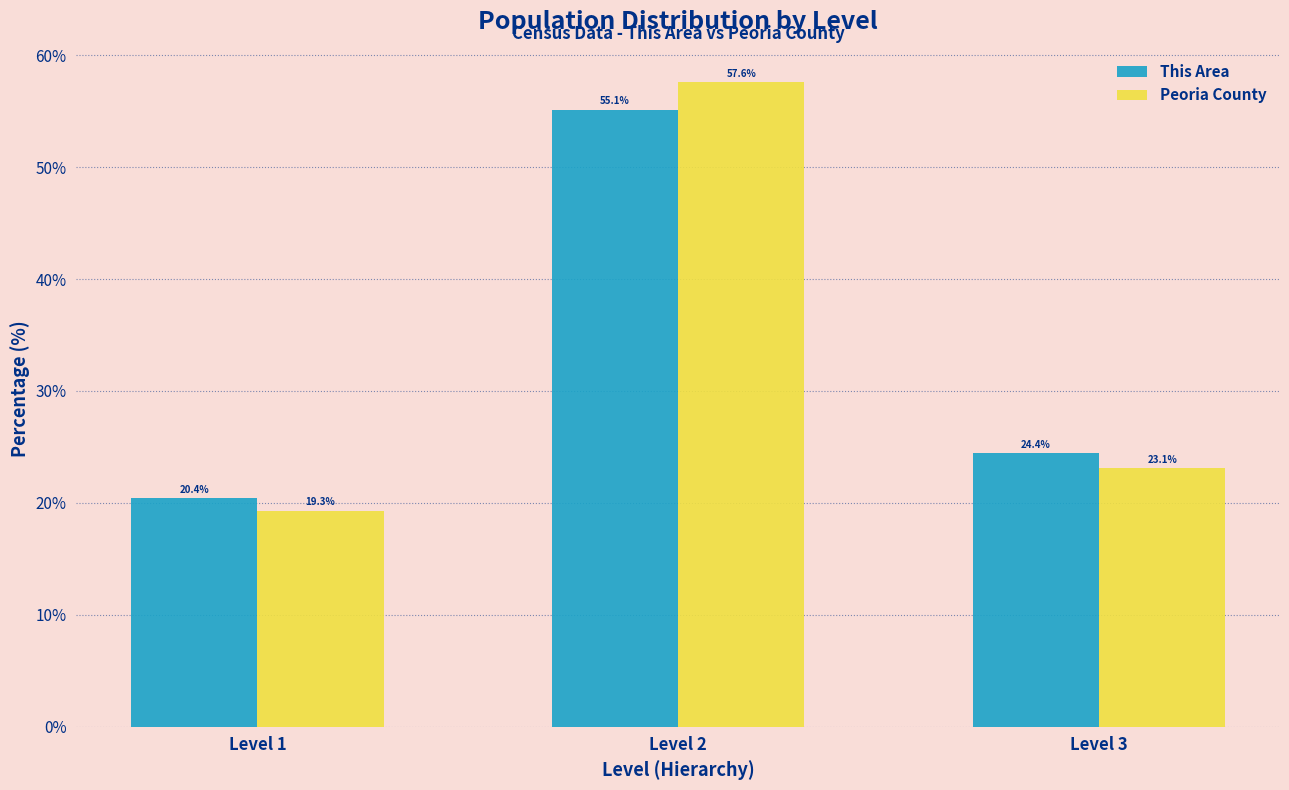

Reading left to right, list all the values displayed in this chart.

This Area: Level 1=20.4	Level 2=55.1	Level 3=24.4
Peoria County: Level 1=19.3	Level 2=57.6	Level 3=23.1